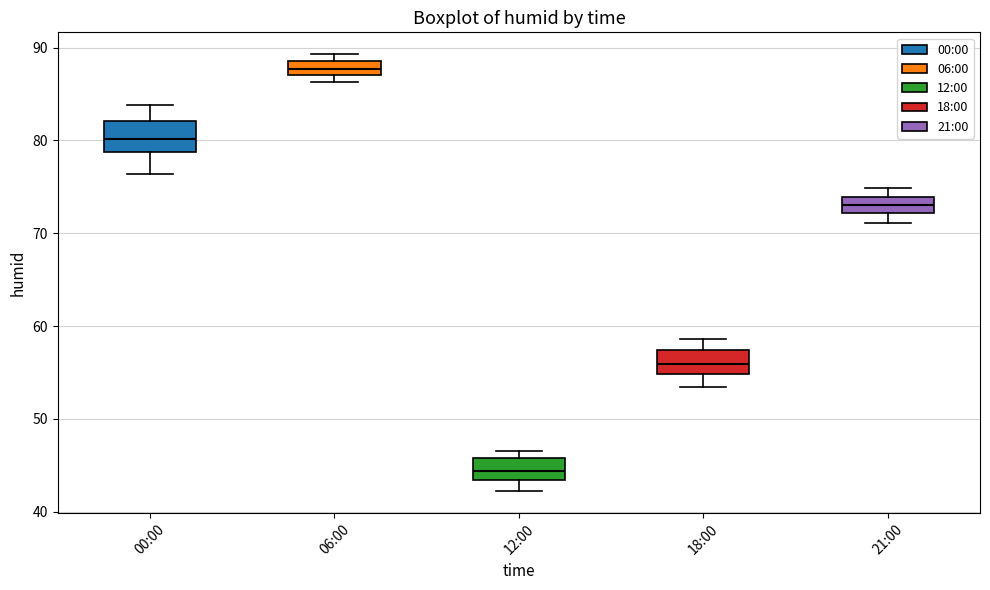

Reading left to right, transcribe this box plot: for each box, give where its median line is, the range the box spans, and where its two whiskers end, as read against the y-axis. The values are not printed on the chart, so give them approximately, as read against the axis.

00:00: median 80, box 79 to 82, whiskers 76 to 84
06:00: median 88, box 87 to 89, whiskers 86 to 89 (just above the box's upper edge)
12:00: median 44, box 43 to 46, whiskers 42 to 47
18:00: median 56, box 55 to 57, whiskers 53 to 59
21:00: median 73, box 72 to 74, whiskers 71 to 75